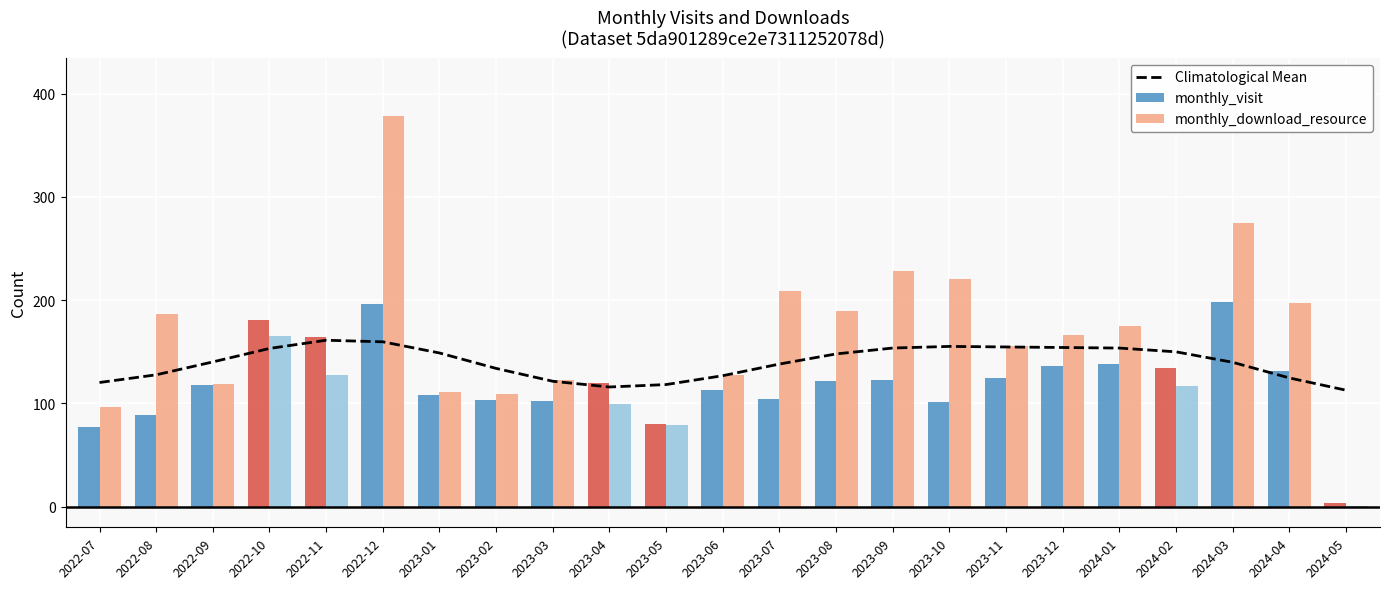

What is the total value across all series at 2023-01?

367.9